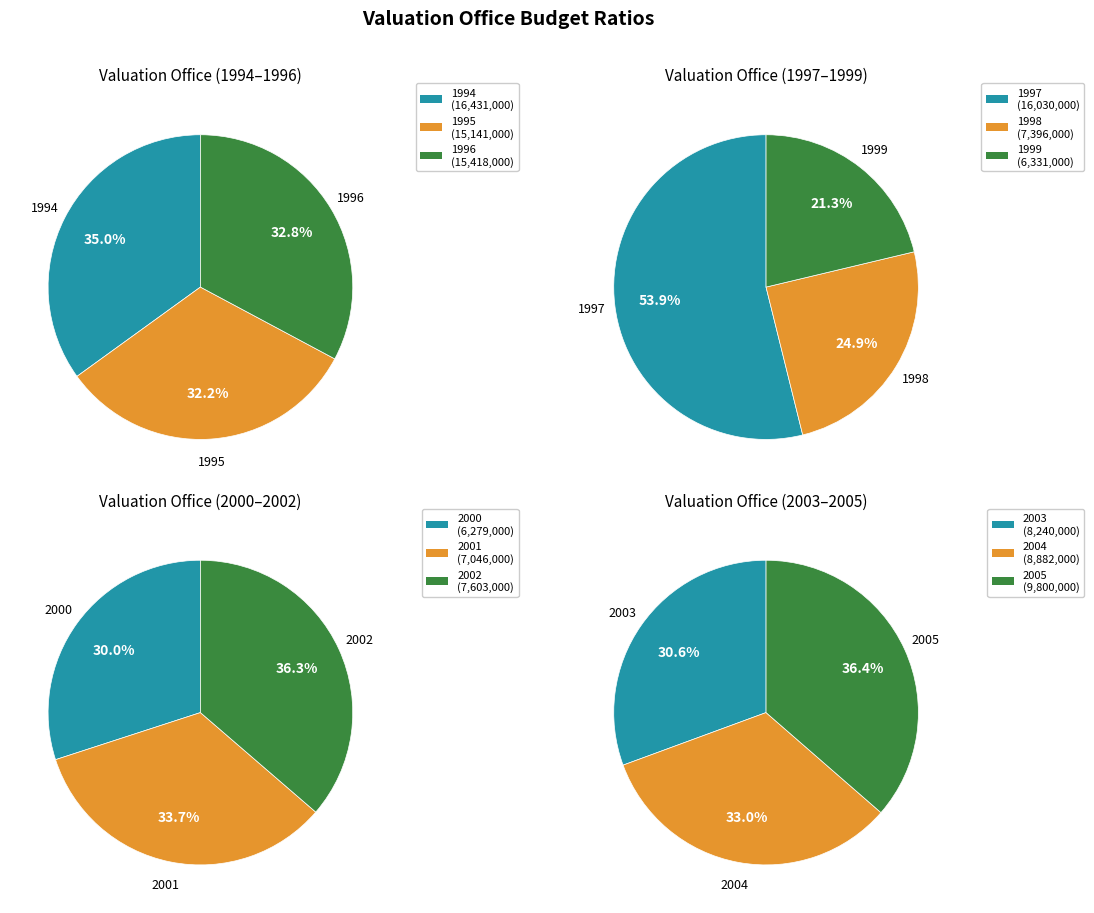

What is the change in value from 1995 to 2003?

-6901000